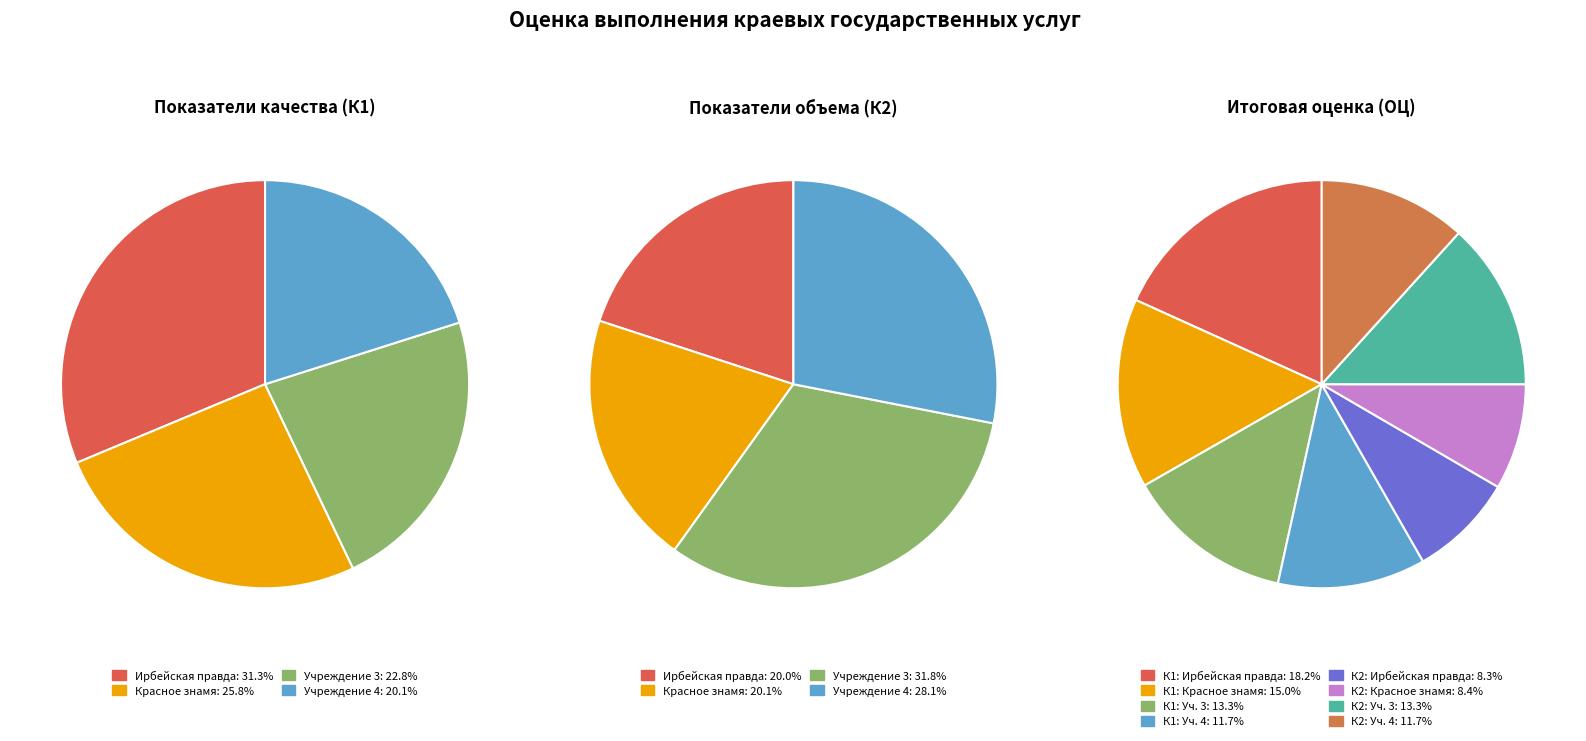

What percentage is NOT represented by Учреждение 1 (Ирбейская правда)?

68.7%